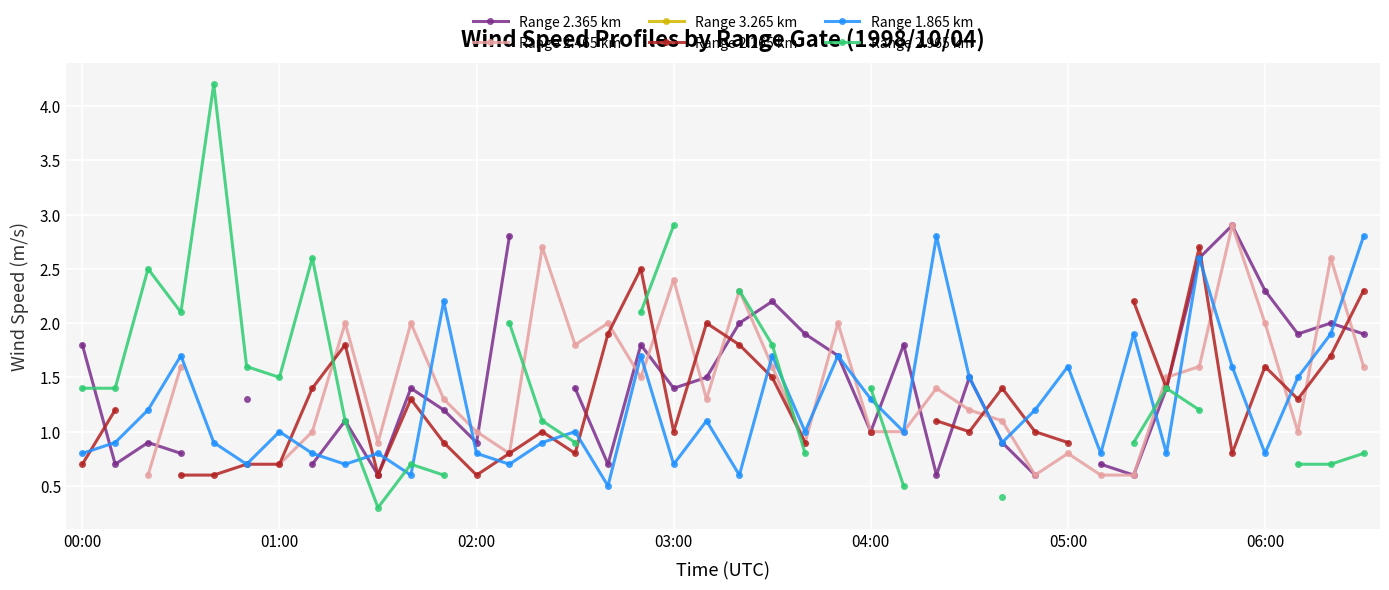

True or false: Range 1.865 km has more than 1 interior local peaks.

True